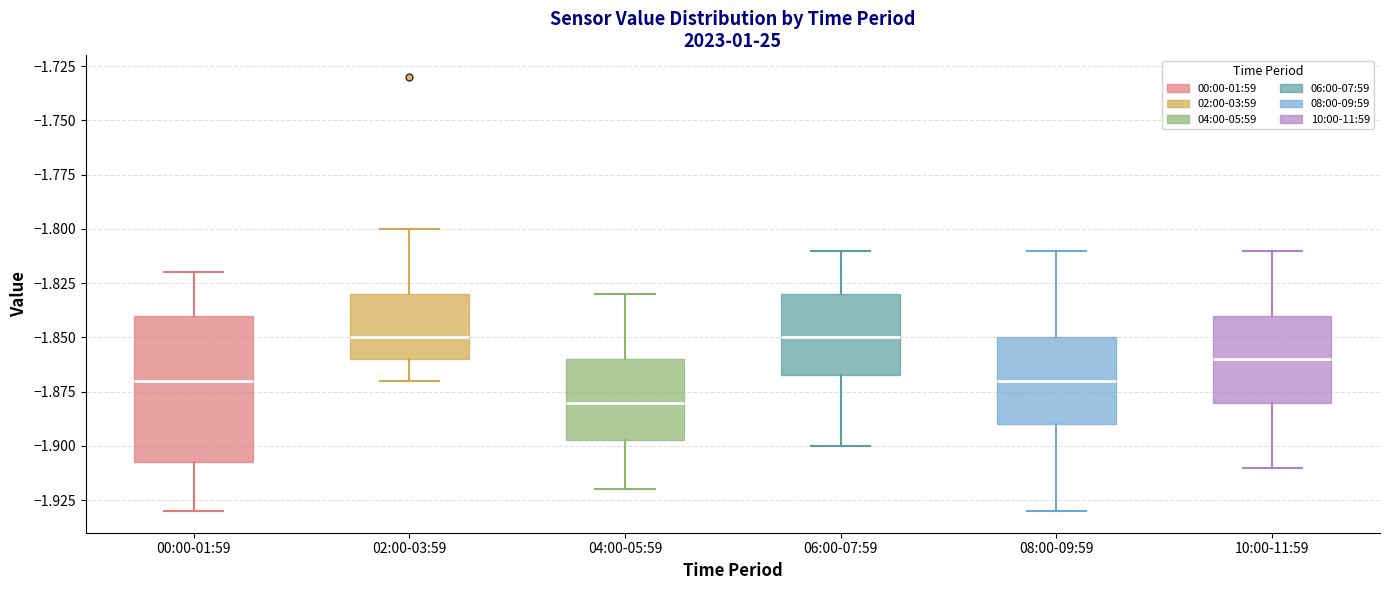

Where is the lower edge of the box for 08:00-09:59 on the y-axis? The values are not printed on the chart, so give them approximately, as read against the axis.

-1.890